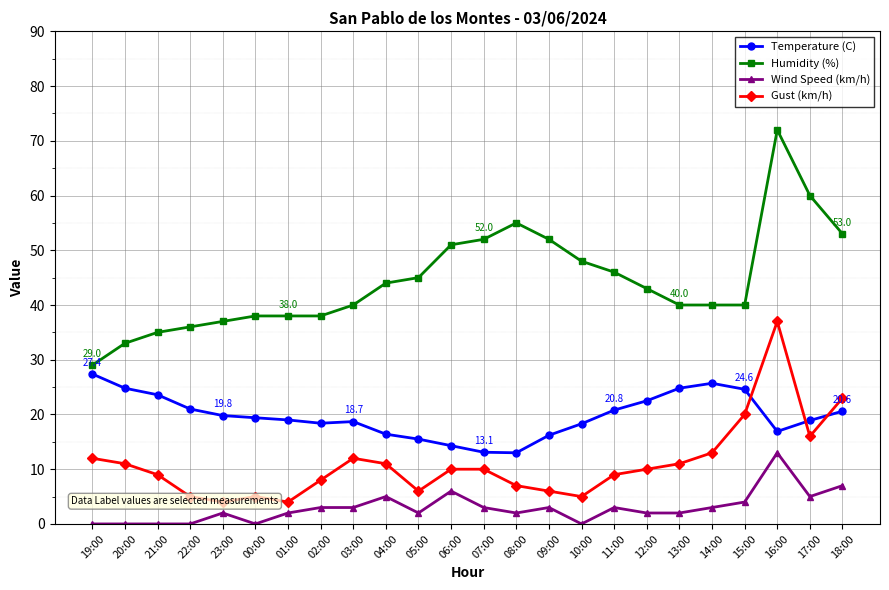

What is the difference between the highest and lowest values at 07:00?

49.0